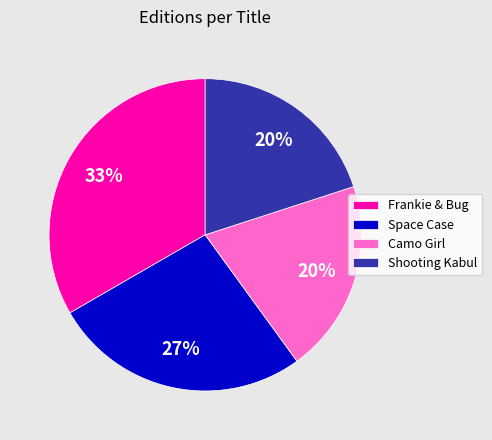

To the nearest percent, what percentage of the pie is Camo Girl?

20%